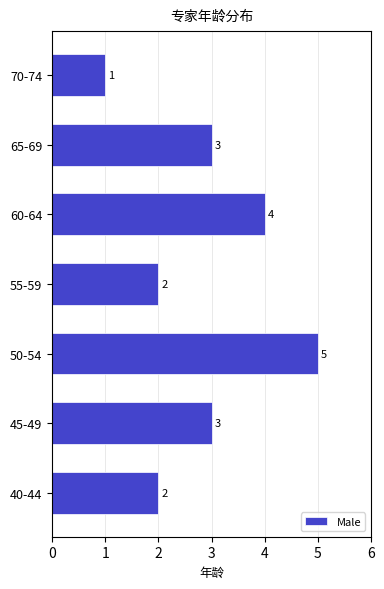

Reading bottom to top, extract all data points from this chart.

40-44=2	45-49=3	50-54=5	55-59=2	60-64=4	65-69=3	70-74=1